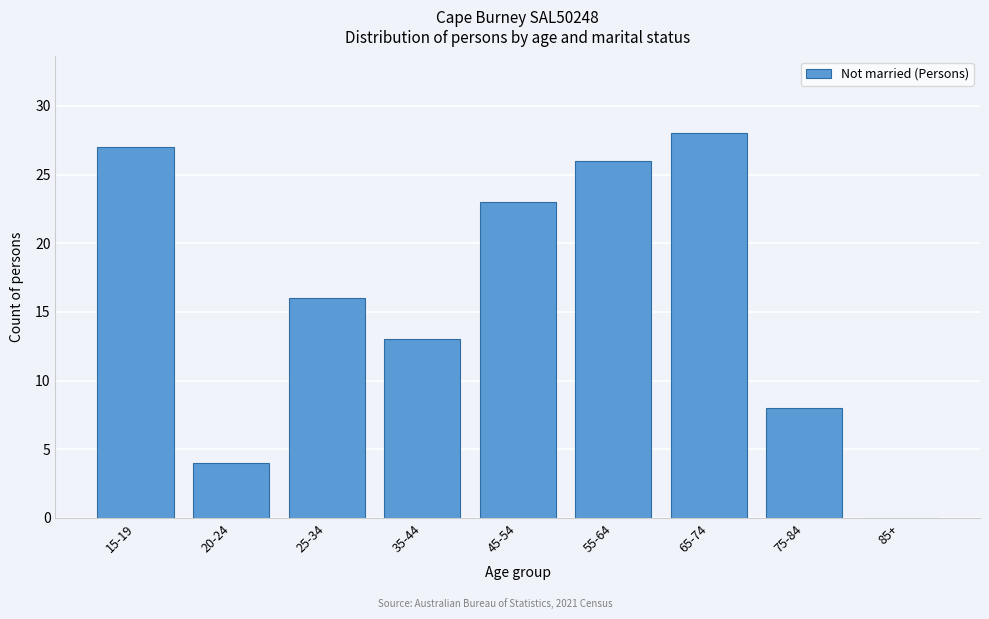

Reading right to left, transcribe all the data shown in this chart.

85+=0	75-84=8	65-74=28	55-64=26	45-54=23	35-44=13	25-34=16	20-24=4	15-19=27